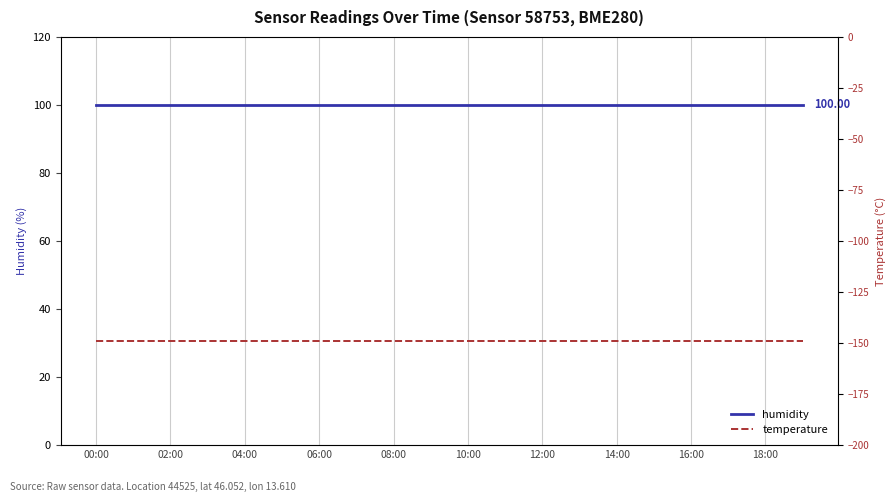

What is the average value of the humidity series?

100.0